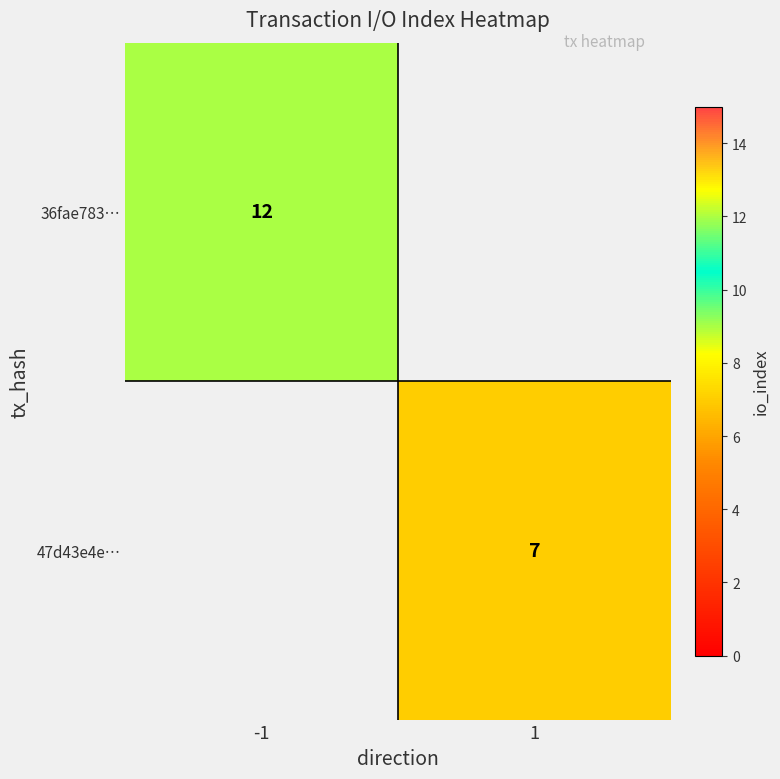

Count the number of data series in this chart.

2